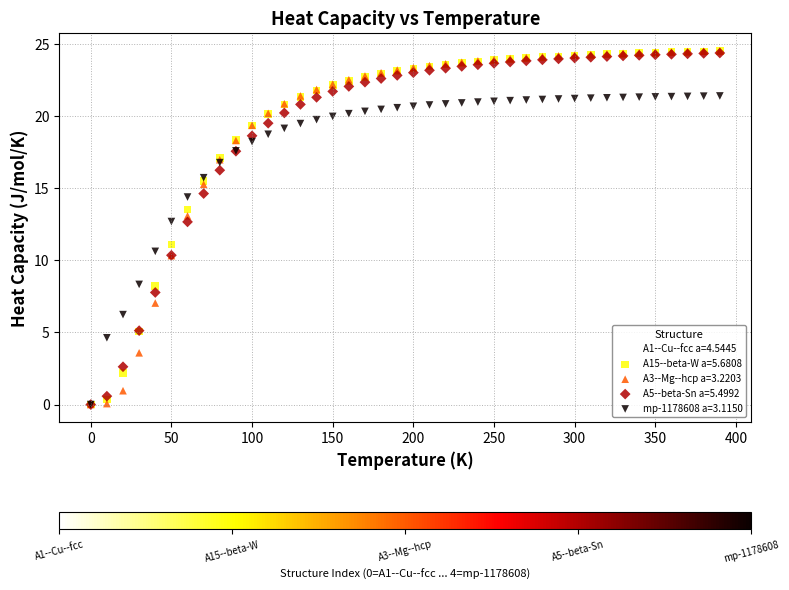

Which series has the widest spread of Y values?

A1--Cu--fcc a=4.5445